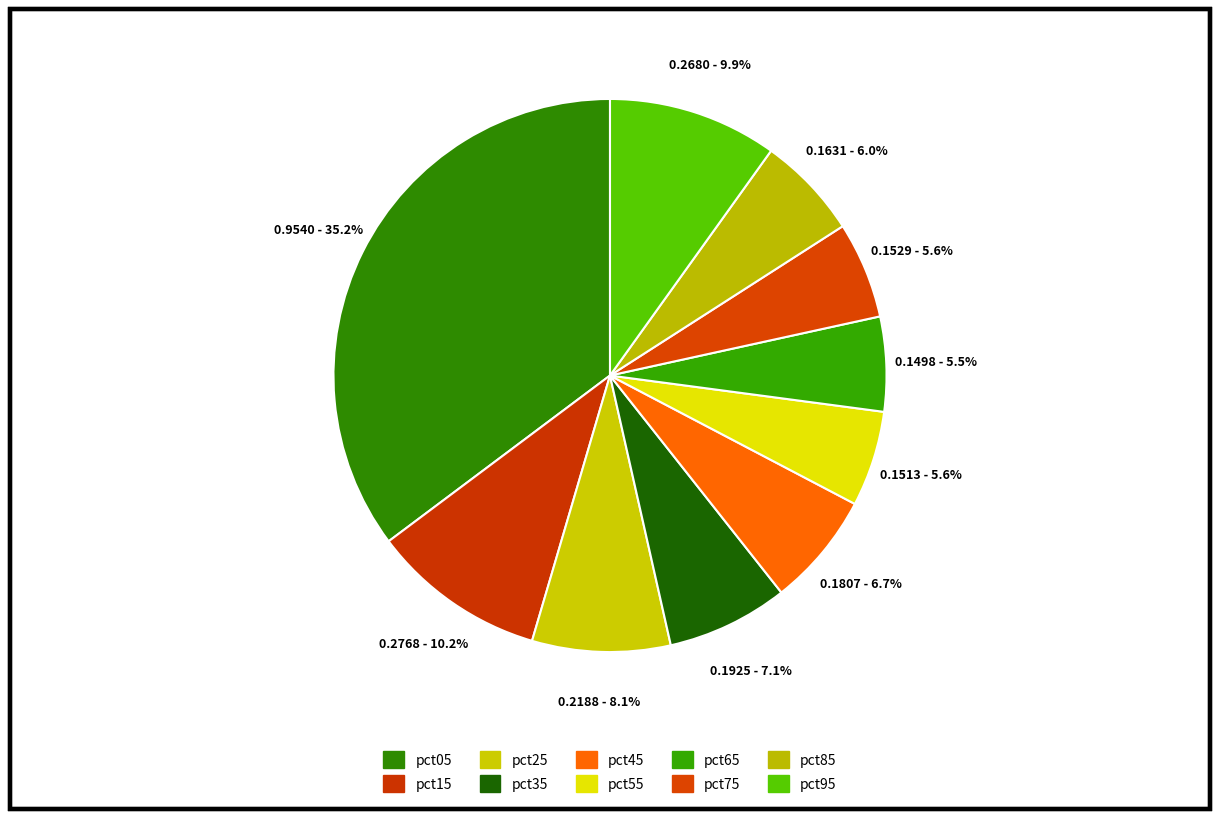

Rank the categories by value from highest to lowest.

pct05, pct15, pct95, pct25, pct35, pct45, pct85, pct75, pct55, pct65